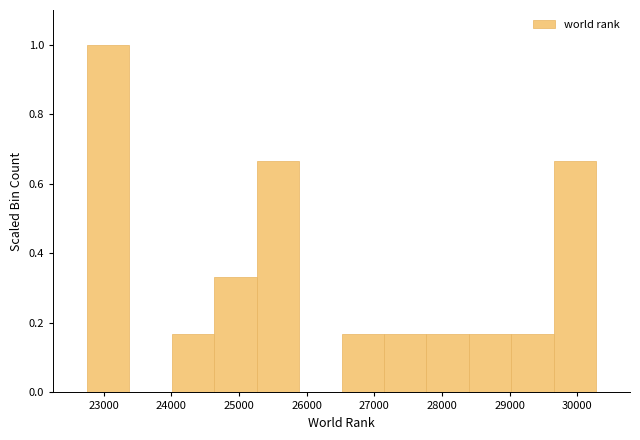

Reading left to right, transcribe this chart: for each bar, give the range it covers on the x-axis and its height. Neither the bar edges nor the heights are printed on the chart, so give them approximately, as read against the axes.

22700 to 23400: 1.00
23400 to 24000: 0
24000 to 24600: 0.16
24600 to 25300: 0.34
25300 to 25900: 0.66
25900 to 26500: 0
26500 to 27100: 0.16
27100 to 27800: 0.16
27800 to 28400: 0.16
28400 to 29000: 0.16
29000 to 29700: 0.16
29700 to 30300: 0.66